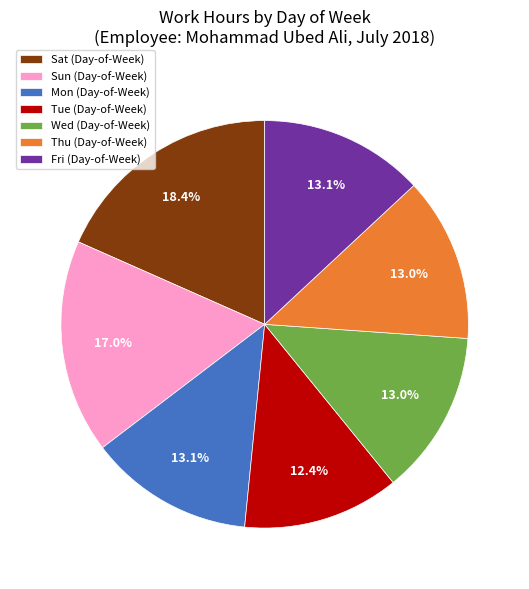

Approximately how many times larger is the value at Thu (Day-of-Week) compared to Sat (Day-of-Week)?

0.7